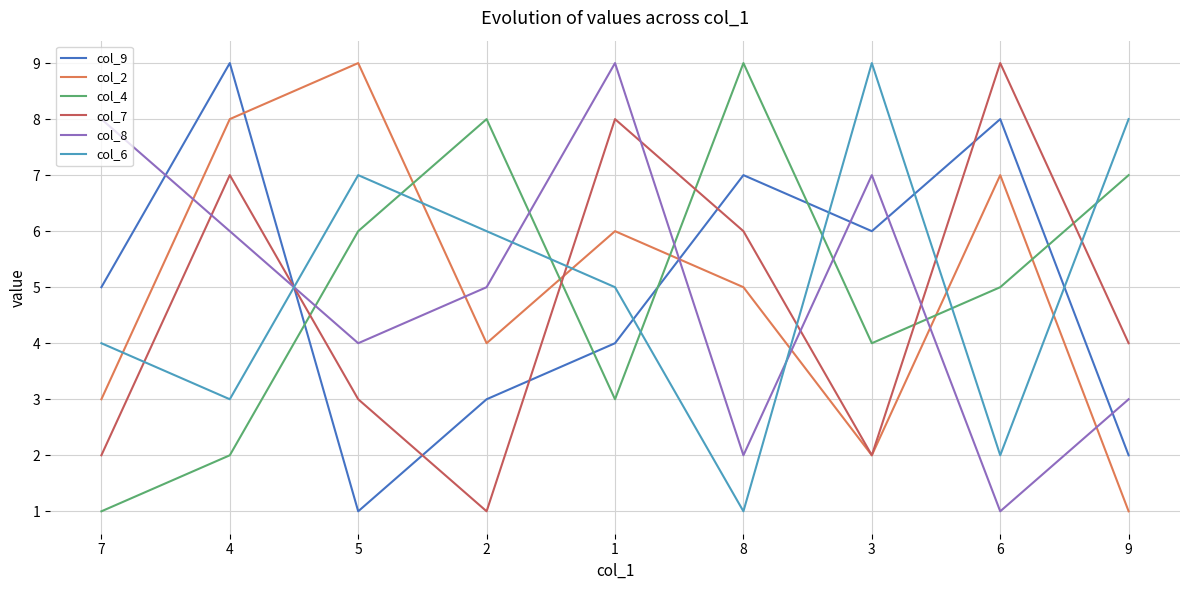

Between 1 and 8, which series saw the biggest shift?

col_8